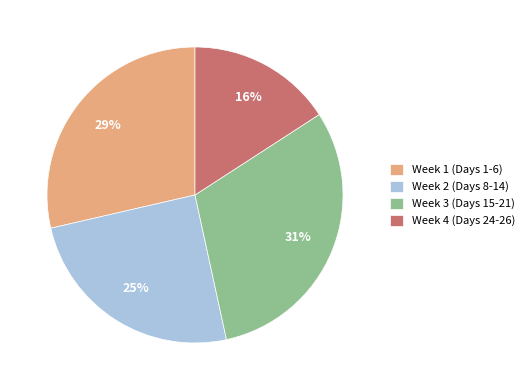

What percentage is the Week 1 (Days 1-6) slice, to the nearest percent?

29%